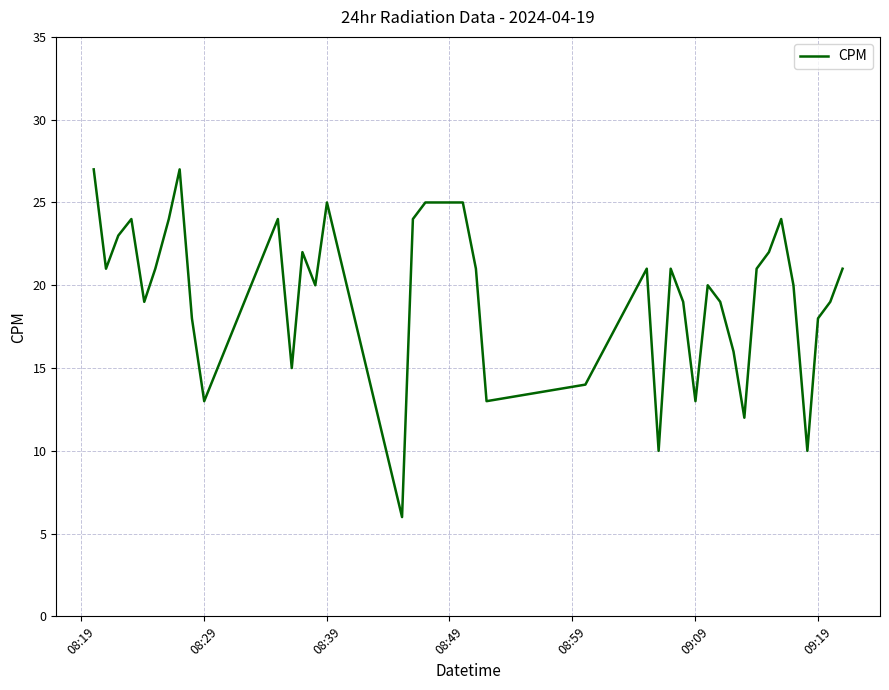

What is the smallest value displayed?

6